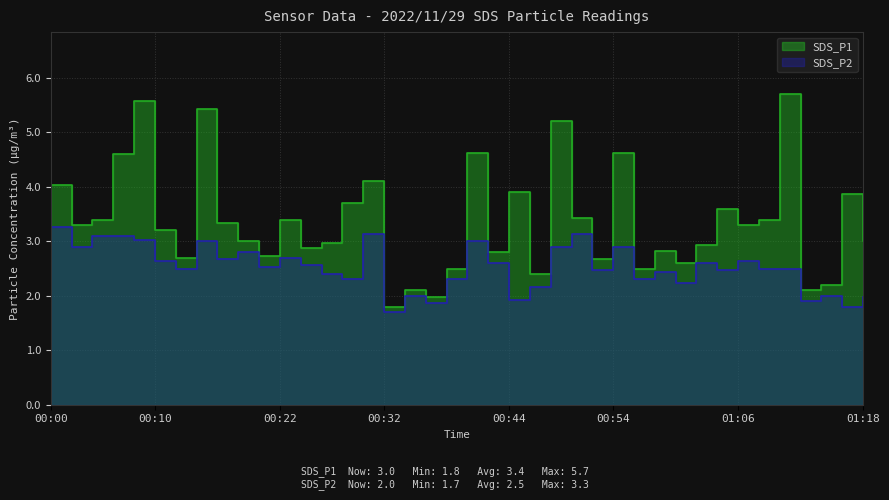

Reading left to right, extract all data points from this chart.

SDS_P1: 4.0	3.3	3.4	4.6	5.6	3.2	2.7	5.4	3.3	3.0	2.7	3.4	2.9	3.0	3.7	4.1	1.8	2.1	2.0	2.5	4.6	2.8	3.9	2.4	5.2	3.4	2.7	4.6	2.5	2.8	2.6	2.9	3.6	3.3	3.4	5.7	2.1	2.2	3.9	3.0
SDS_P2: 3.3	2.9	3.1	3.1	3.0	2.6	2.5	3.0	2.7	2.8	2.5	2.7	2.6	2.4	2.3	3.1	1.7	2.0	1.9	2.3	3.0	2.6	1.9	2.2	2.9	3.1	2.5	2.9	2.3	2.4	2.2	2.6	2.5	2.6	2.5	2.5	1.9	2.0	1.8	2.0